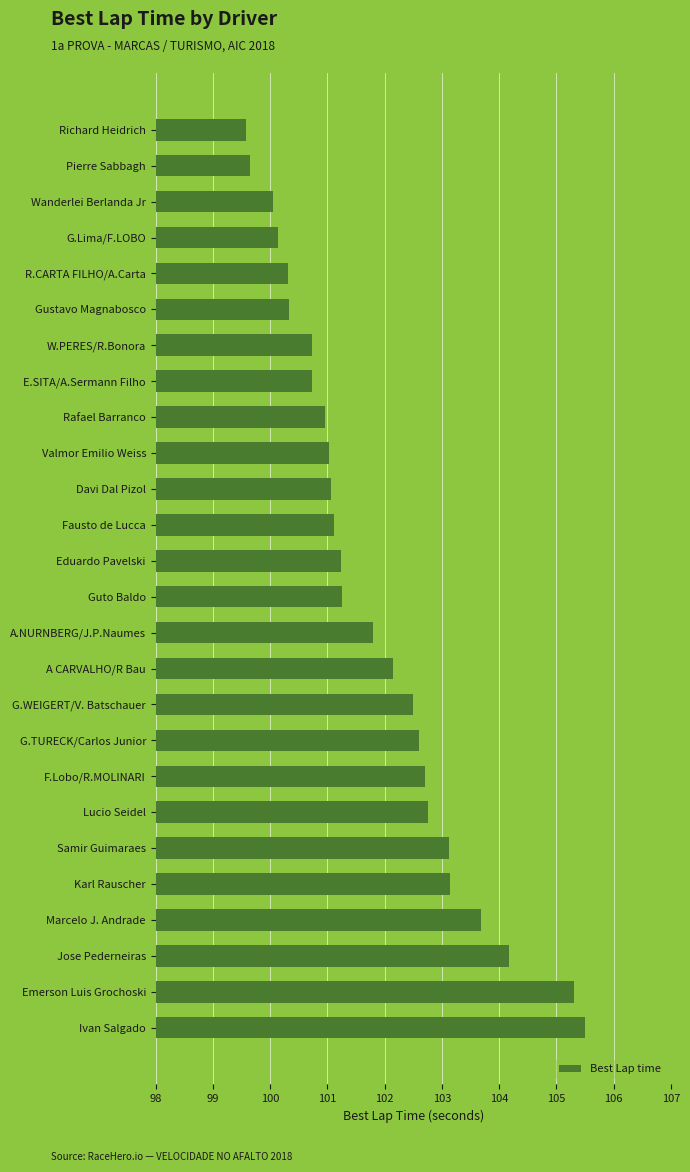

Is it true that the value at Valmor Emilio Weiss is 36.1?

False